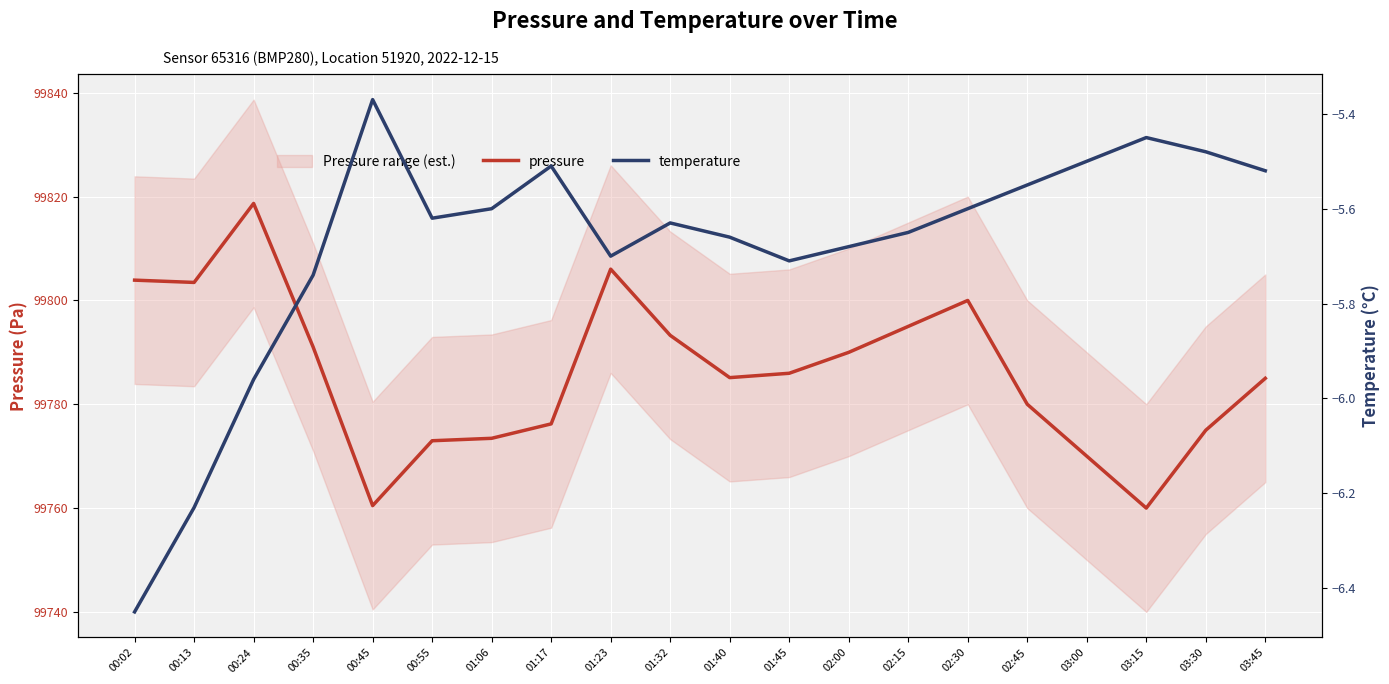

What is the minimum value for pressure?

99760.0